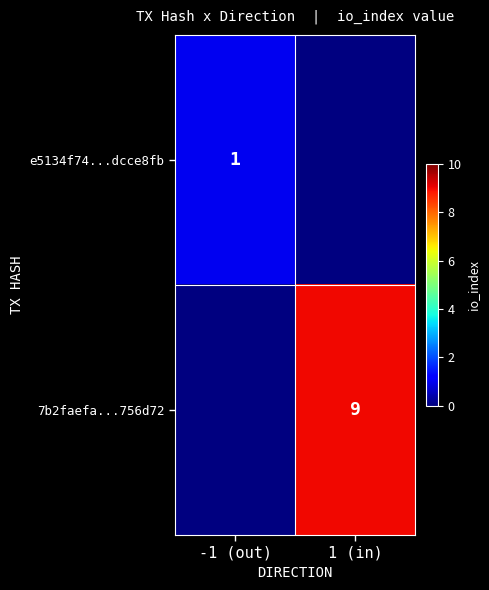

The 7b2faefa...756d72 series shows 15.5 at 1 (in). True or false?

False